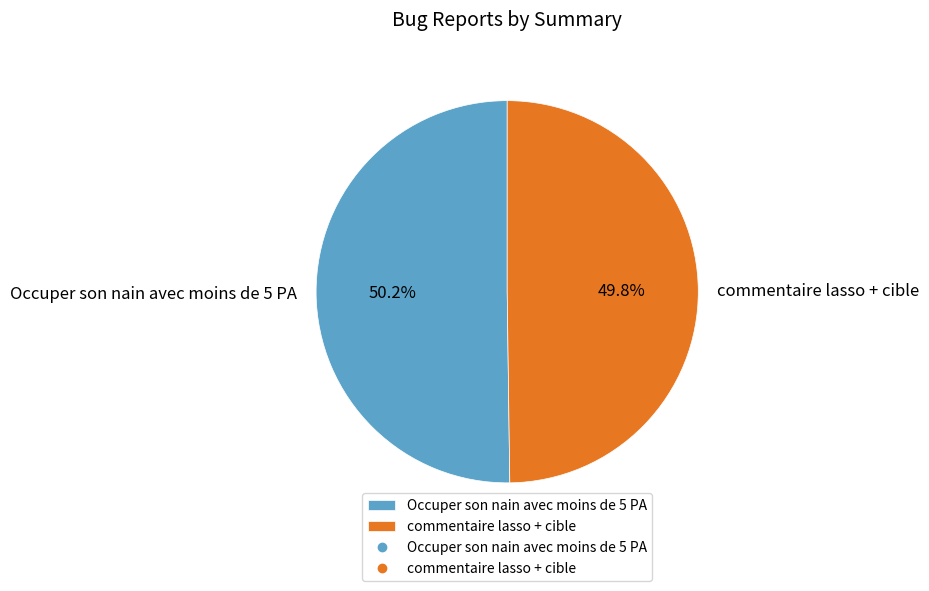

Does any single category account for the majority?

Yes